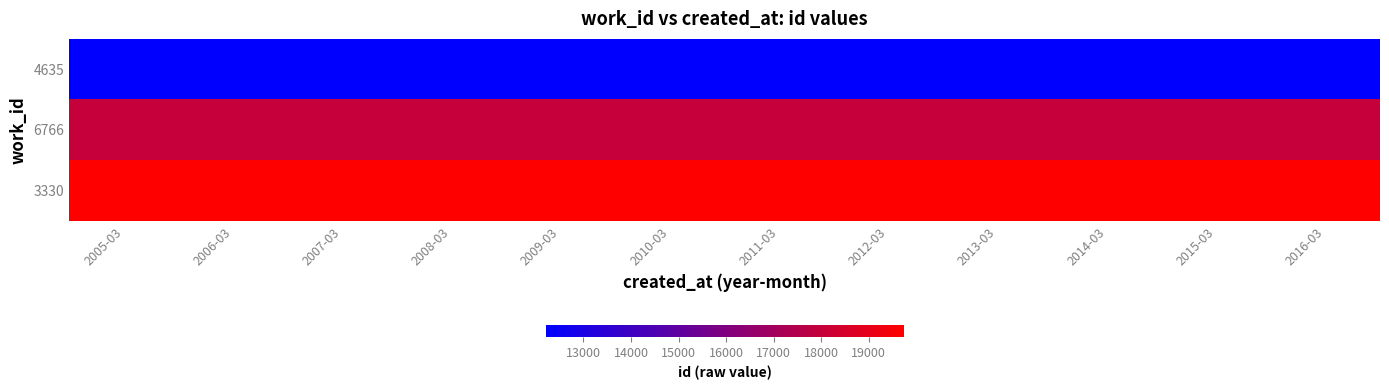

At which category is the sum across all series the highest?

2005-03